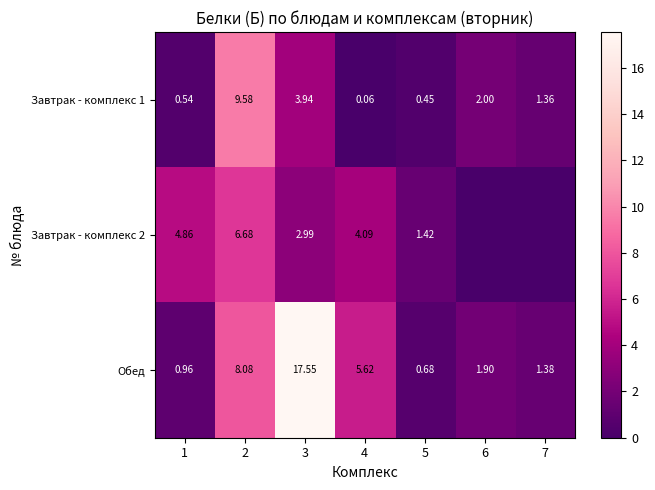

What is the difference between the highest and lowest values at 2?

2.9